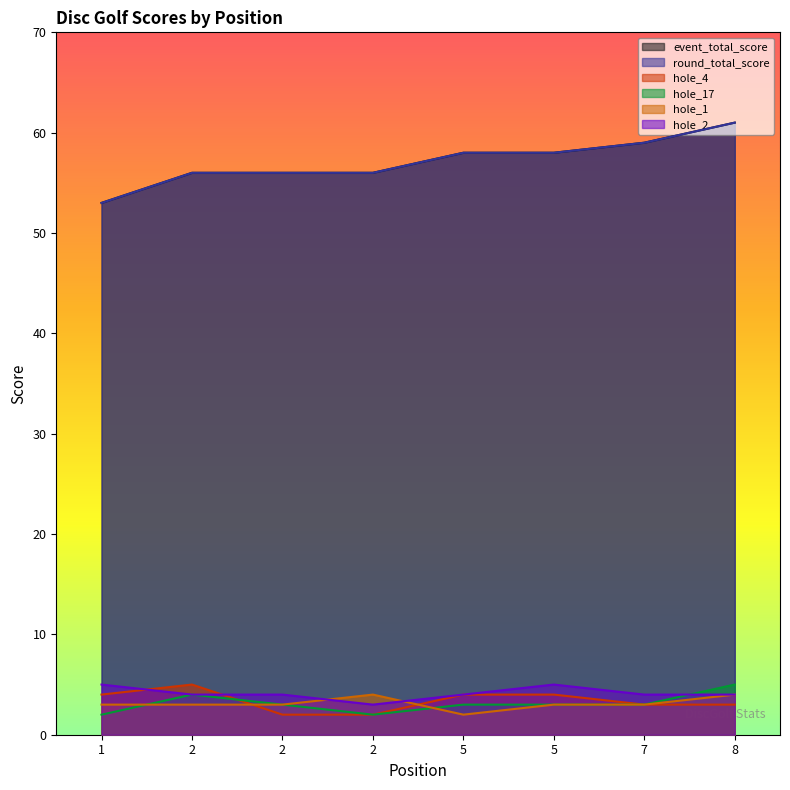

What is the difference between the second highest and minimum values in the hole_4 series?

2